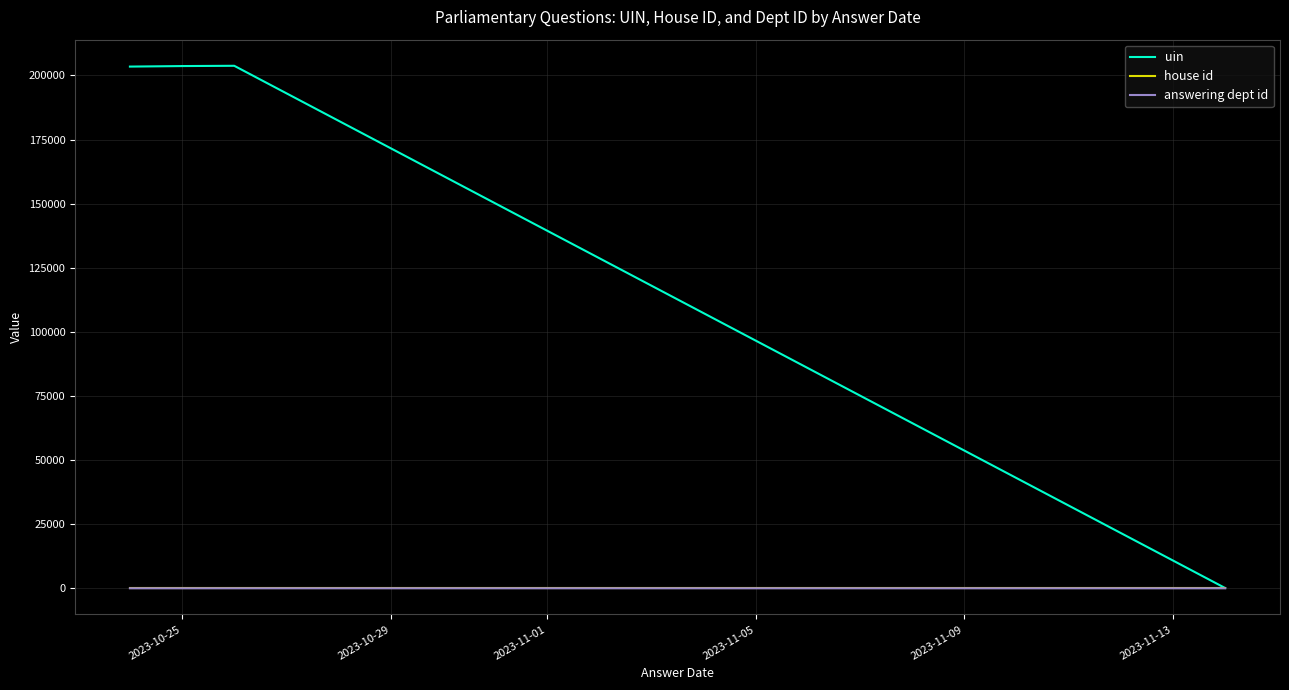

Is it true that answering dept id equals 15 at 2023-10-25?

False